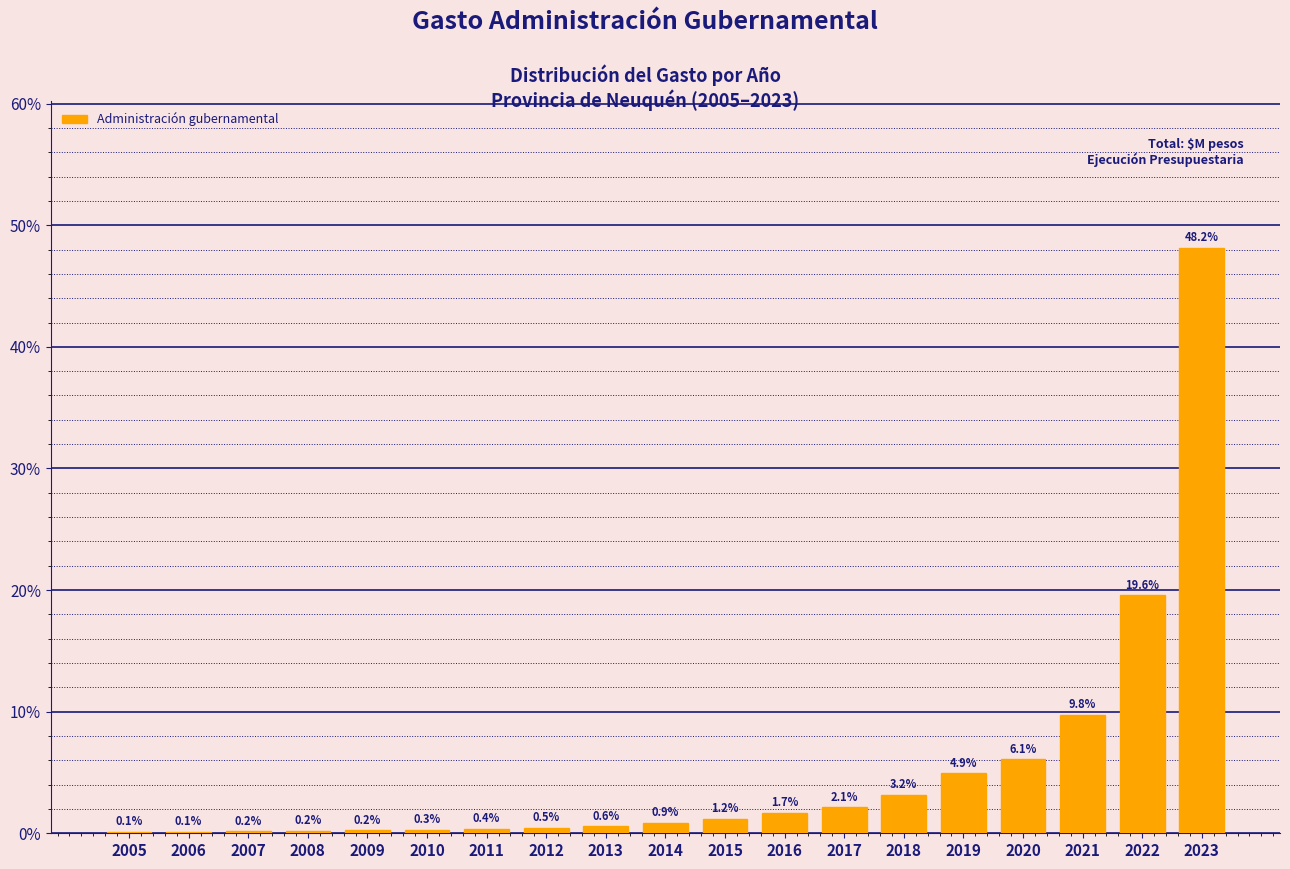

Reading left to right, what are all the values shown in this chart?

2005=0.1	2006=0.1	2007=0.2	2008=0.2	2009=0.2	2010=0.3	2011=0.4	2012=0.5	2013=0.6	2014=0.9	2015=1.2	2016=1.7	2017=2.1	2018=3.2	2019=4.9	2020=6.1	2021=9.8	2022=19.6	2023=48.2